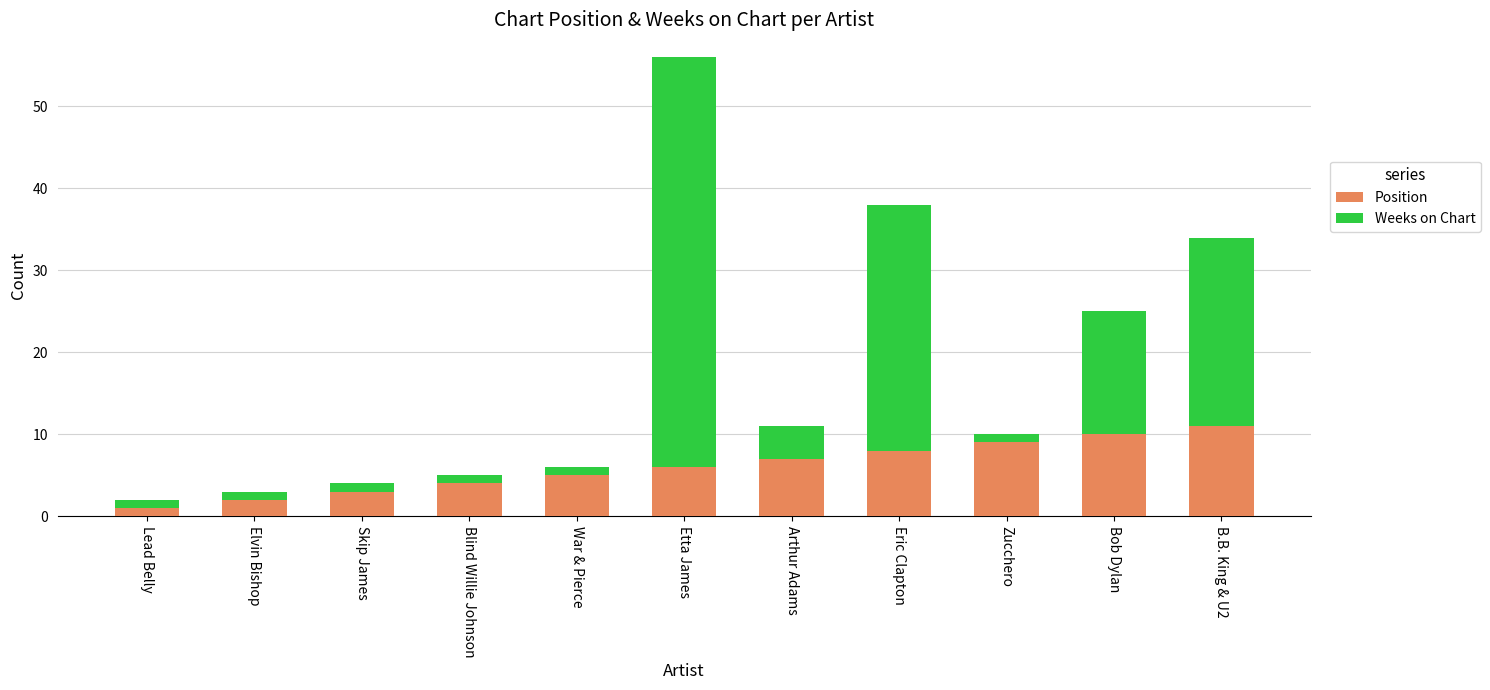

Is it true that Position equals 5 at Skip James?

False